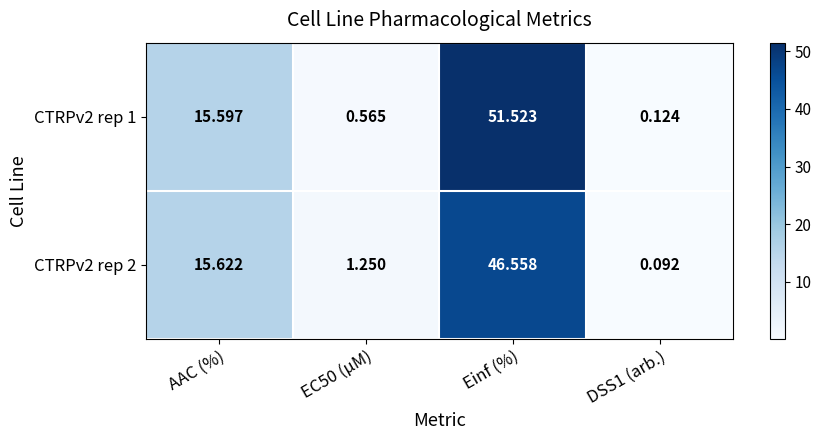

What is the spread (max minus min) of values at Einf (%)?

5.0